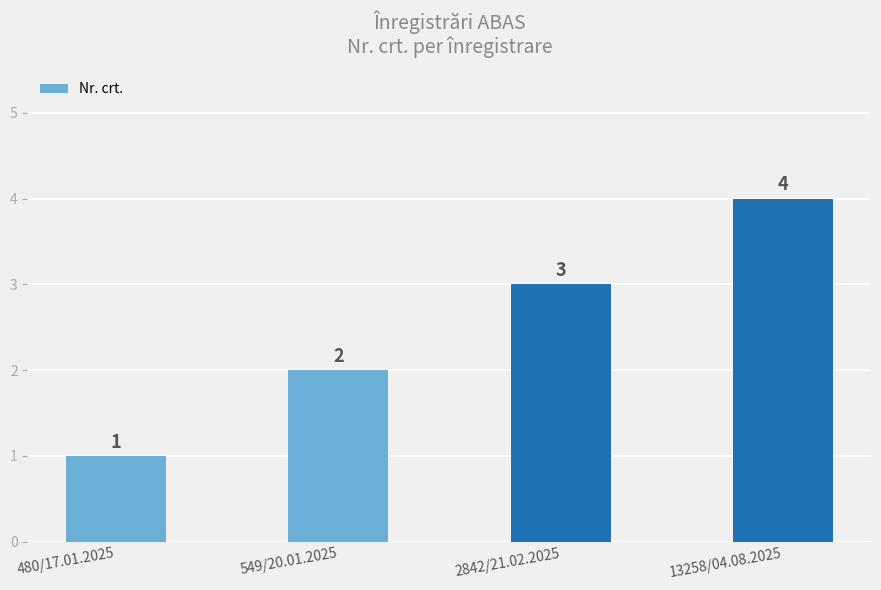

What is the sum of the values at 13258/04.08.2025 and 549/20.01.2025?

6